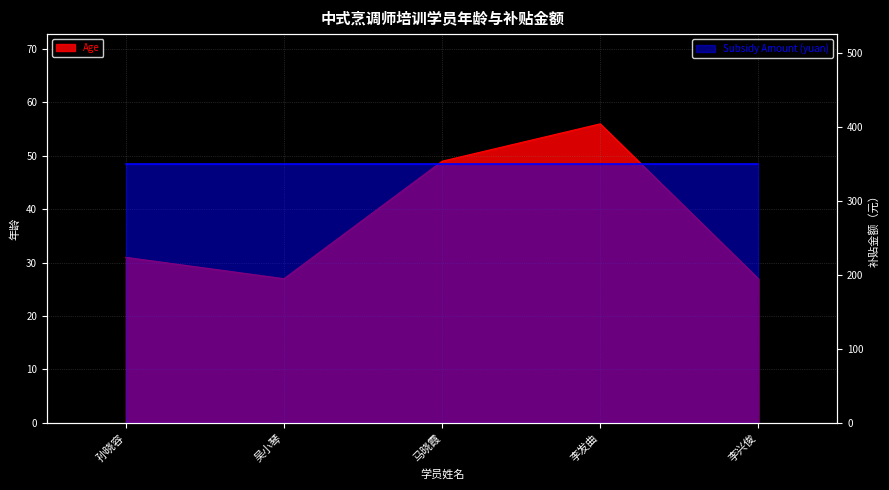

How many interior local valleys (lower than both neighbors) does the data have?

1